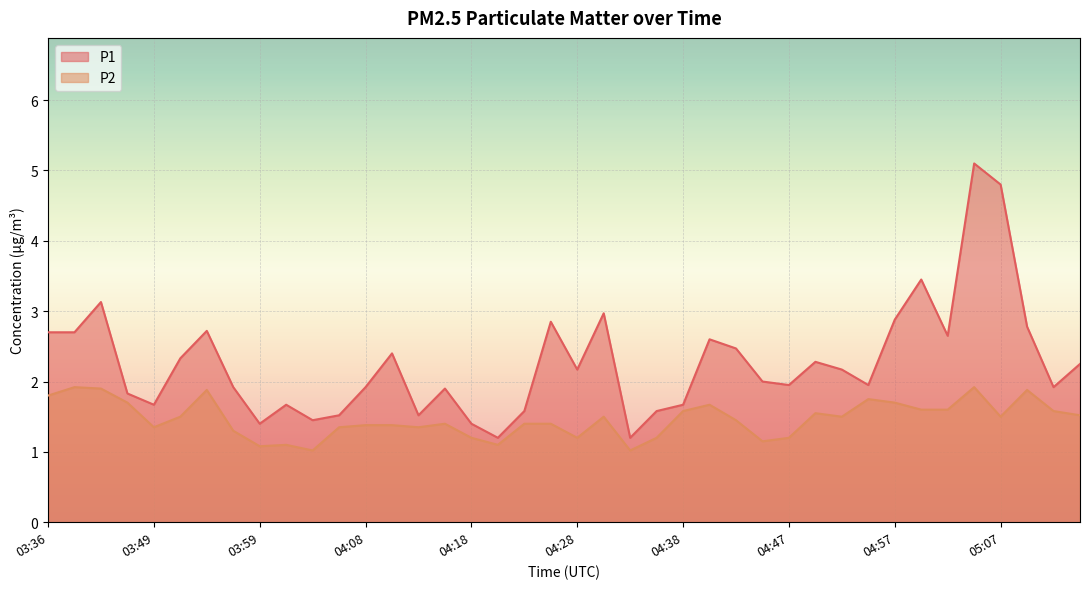

What is the label of the 14th point from the left?

04:11